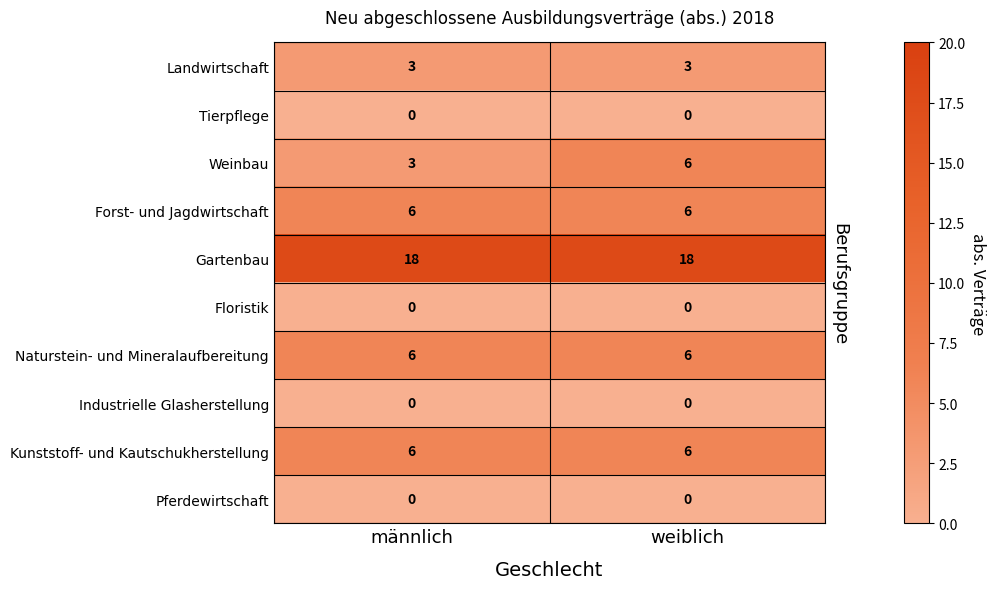

What is the difference between the maximum and minimum values in the Weinbau series?

3